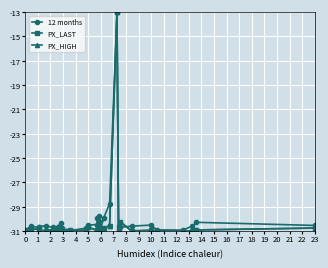

What is the lowest value of the 12 months series?

-31.0